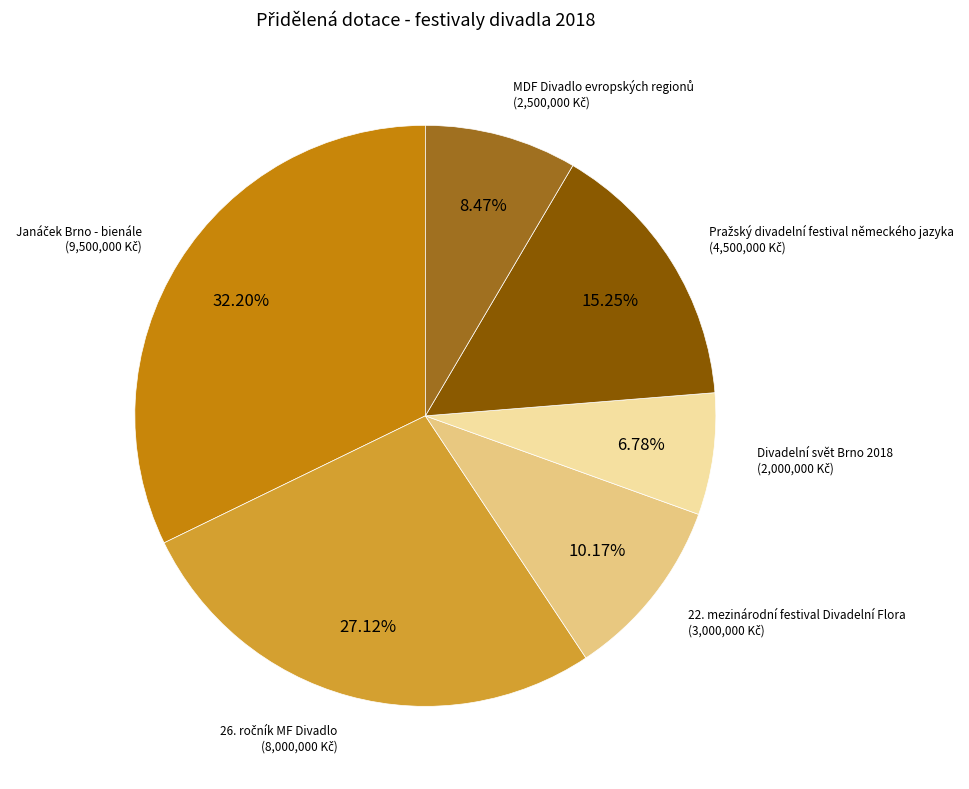

Is there a majority slice in this chart?

No